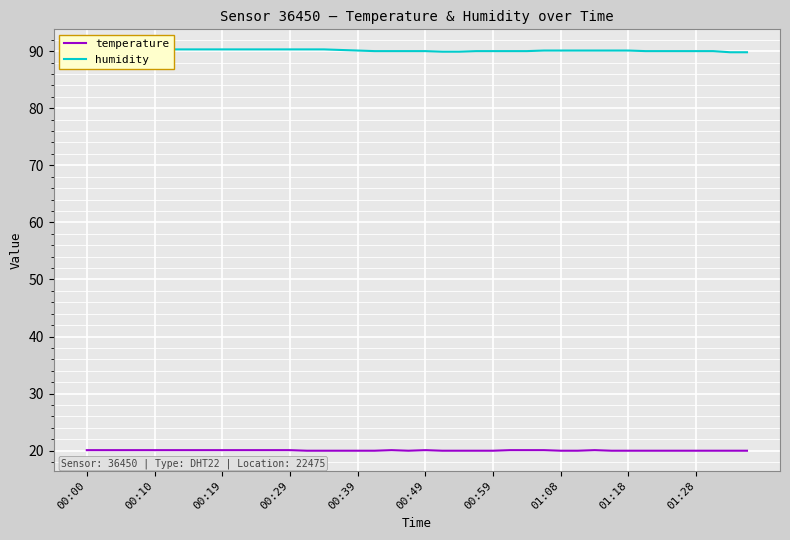

True or false: temperature and humidity cross at least once.

False